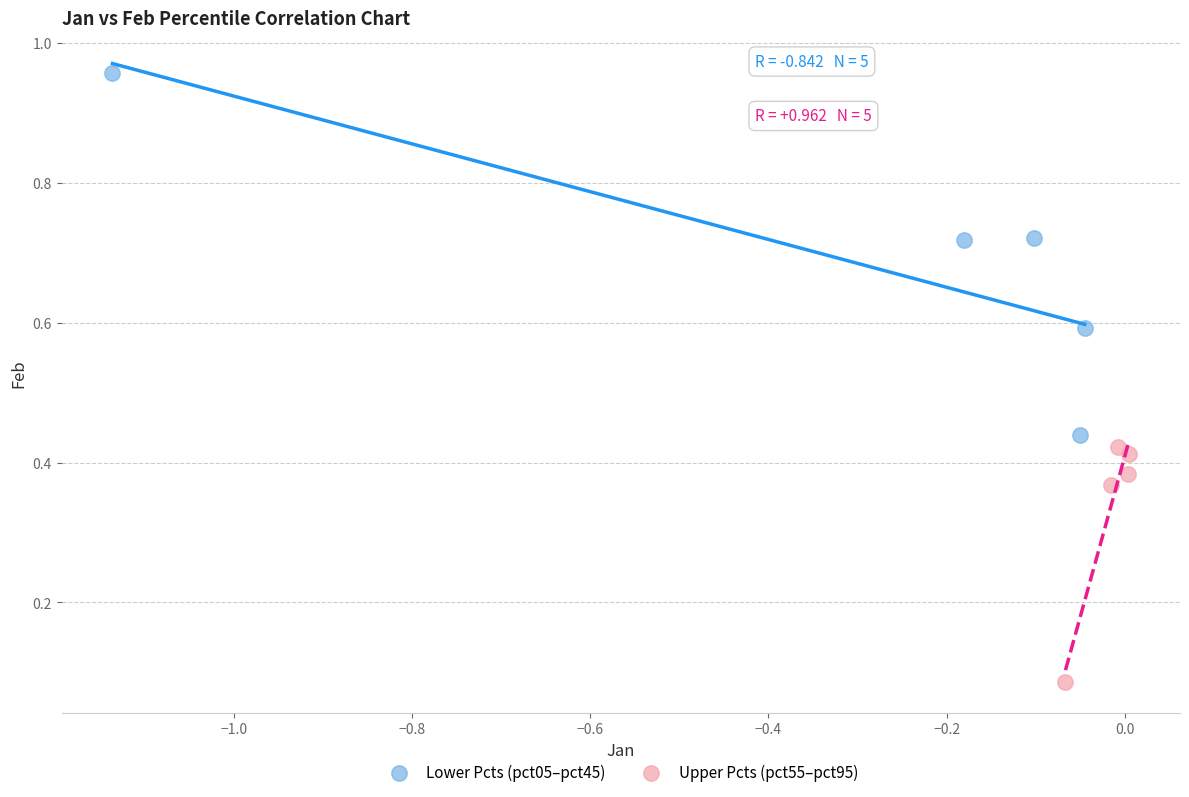

Which series reaches the maximum Y coordinate?

Lower Pcts (pct05–pct45)